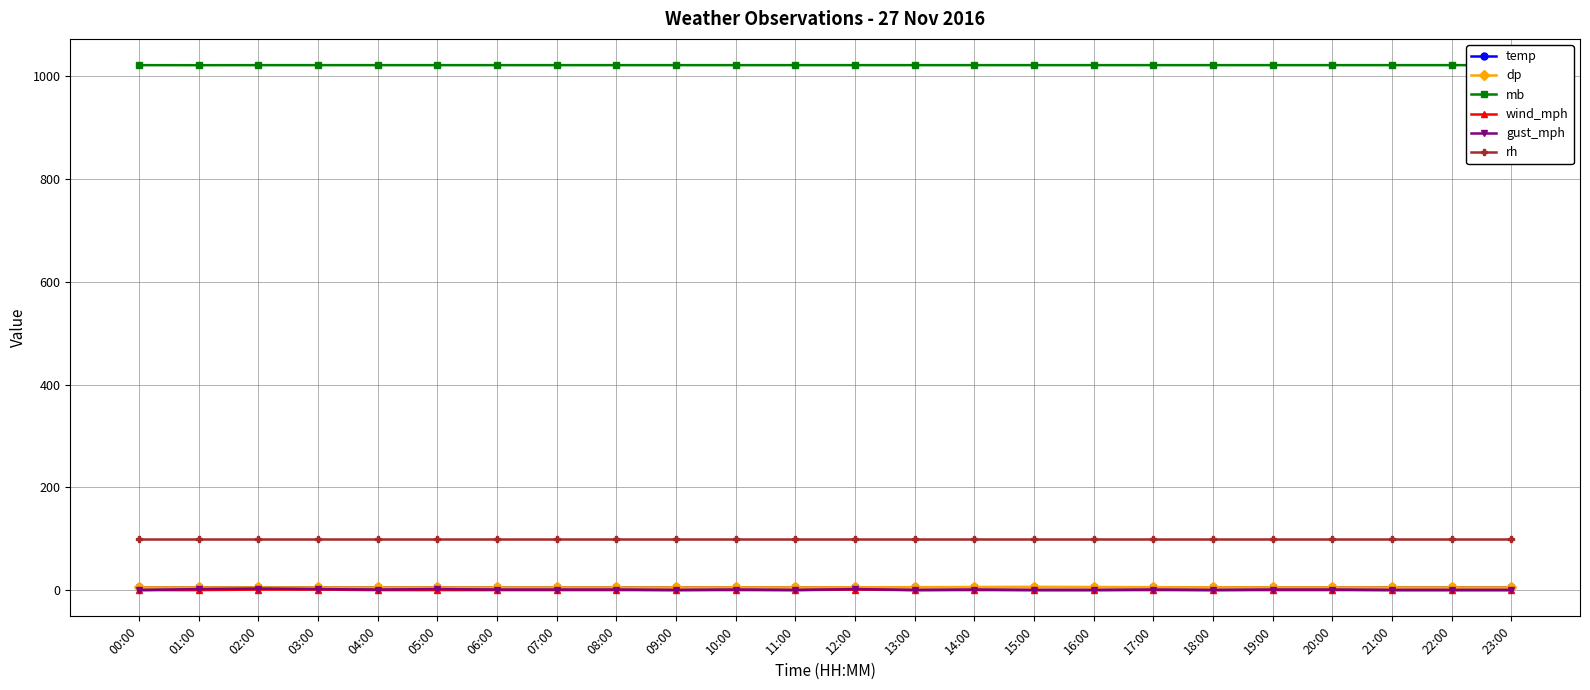

List the series in order of their peak value, highest first.

mb, rh, temp, dp, gust_mph, wind_mph